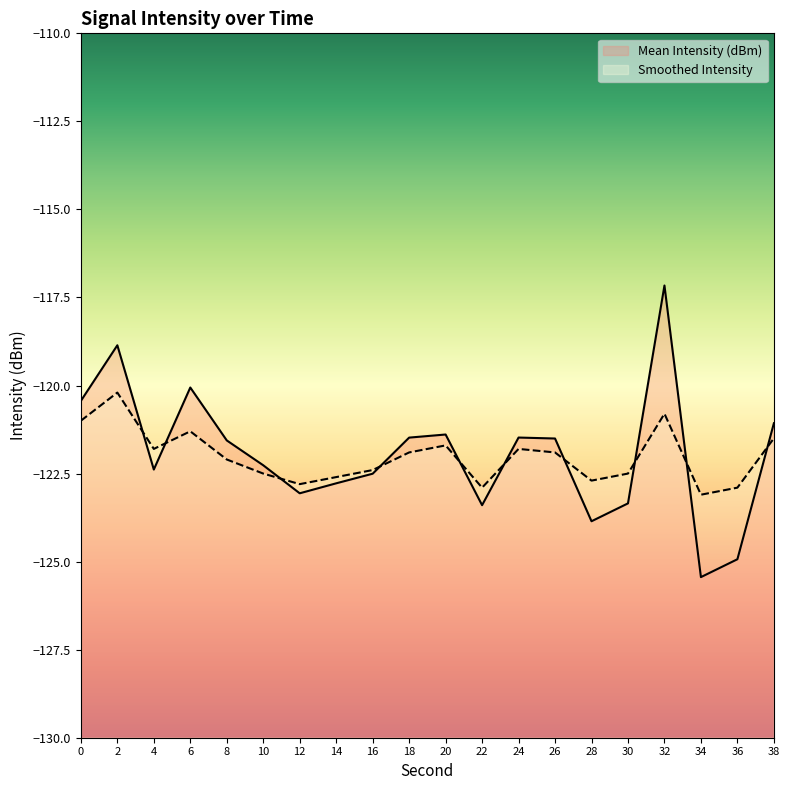

At which label does Mean Intensity (dBm) reach its peak?

32